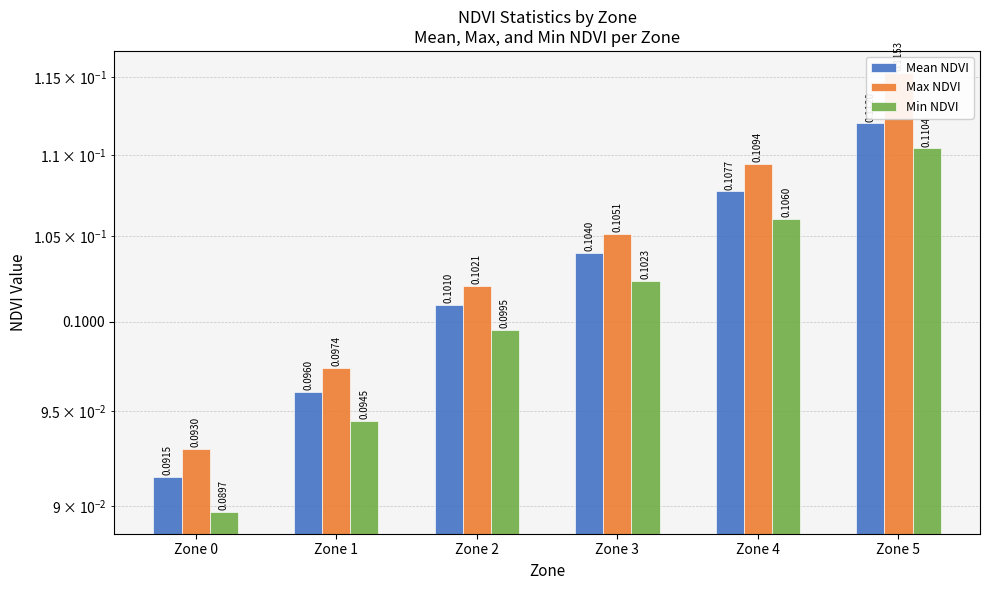

At Zone 1, list the series in order from smallest to largest.

Min NDVI, Mean NDVI, Max NDVI